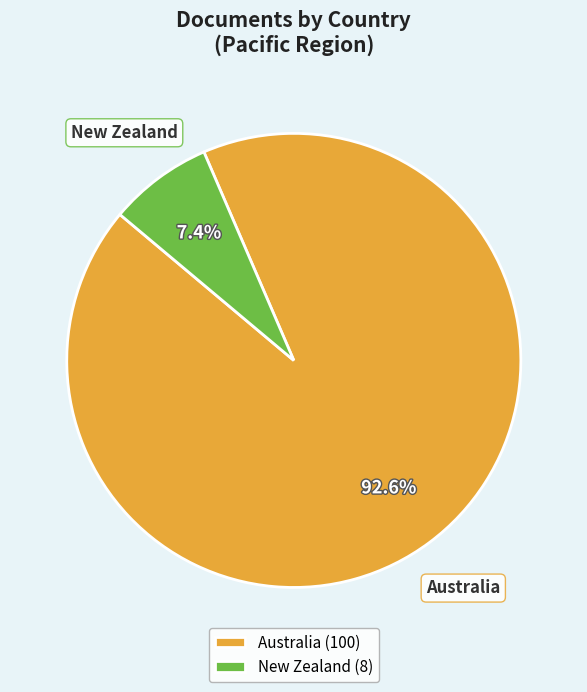

To the nearest percent, what portion does New Zealand represent?

7%